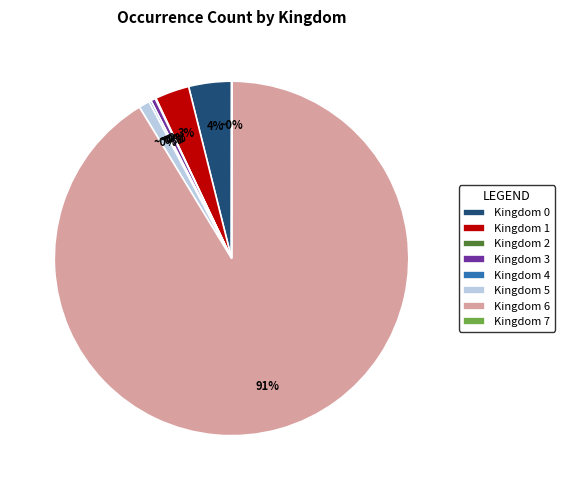

What is the majority slice?

6